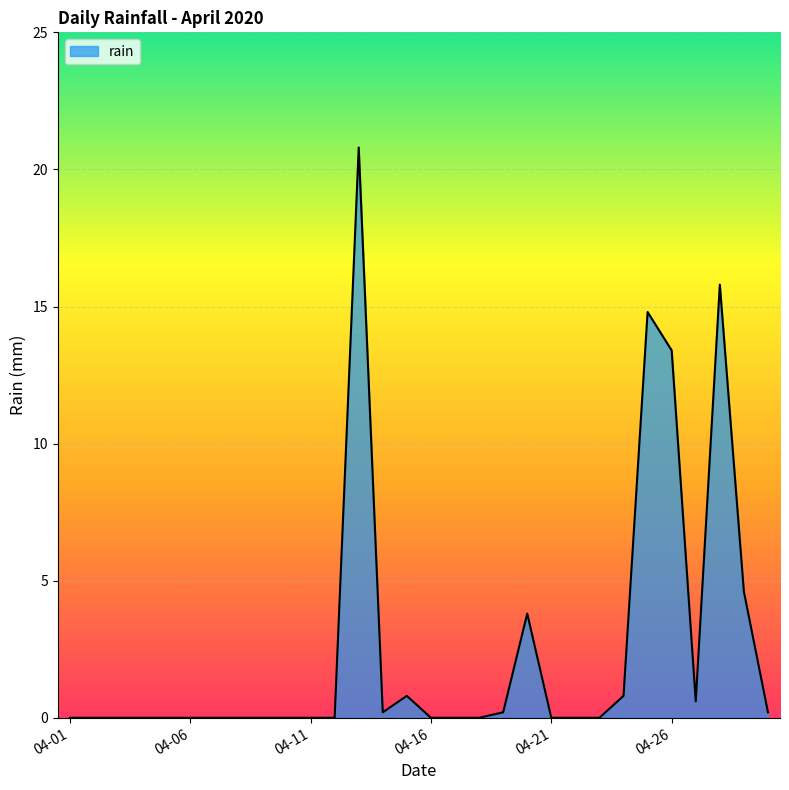

What is the maximum value shown in the chart?

20.8